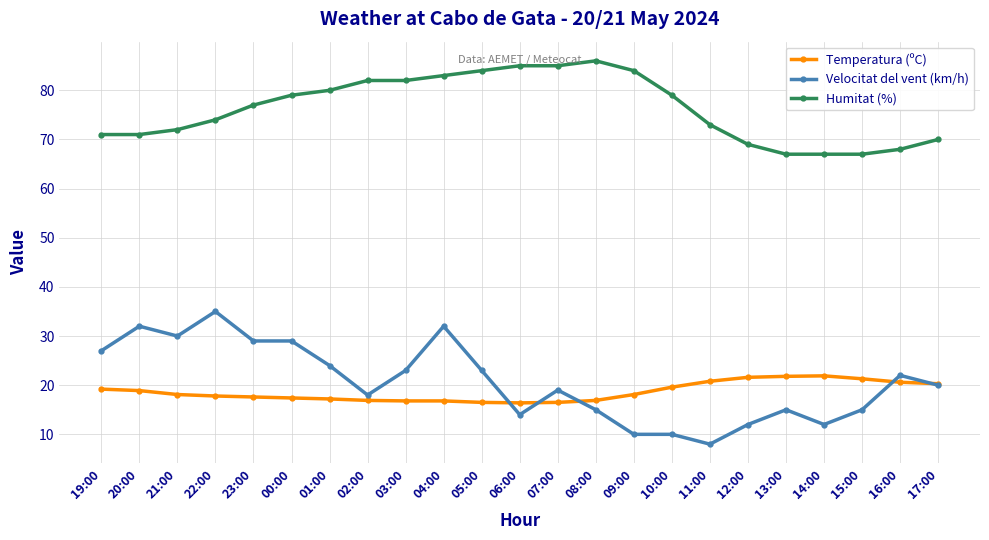

List the series in order of their peak value, lowest first.

Temperatura (ºC), Velocitat del vent (km/h), Humitat (%)